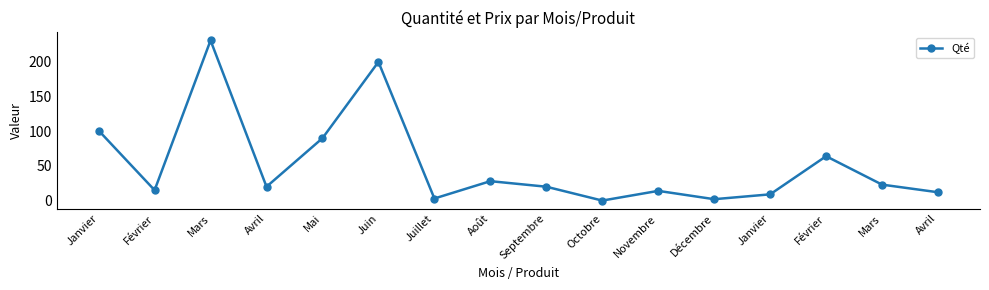

How many lines are shown in the chart?

1